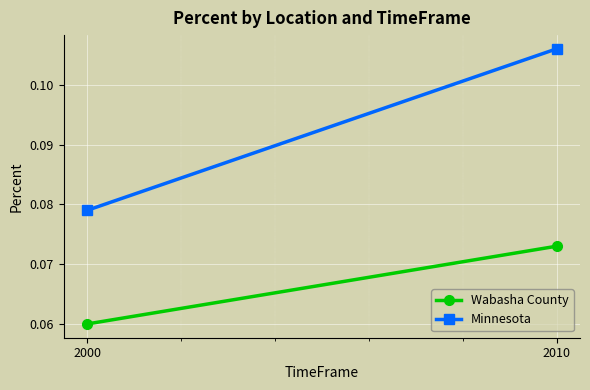

Reading left to right, what are all the values shown in this chart?

Wabasha County: 0.1	0.1
Minnesota: 0.1	0.1